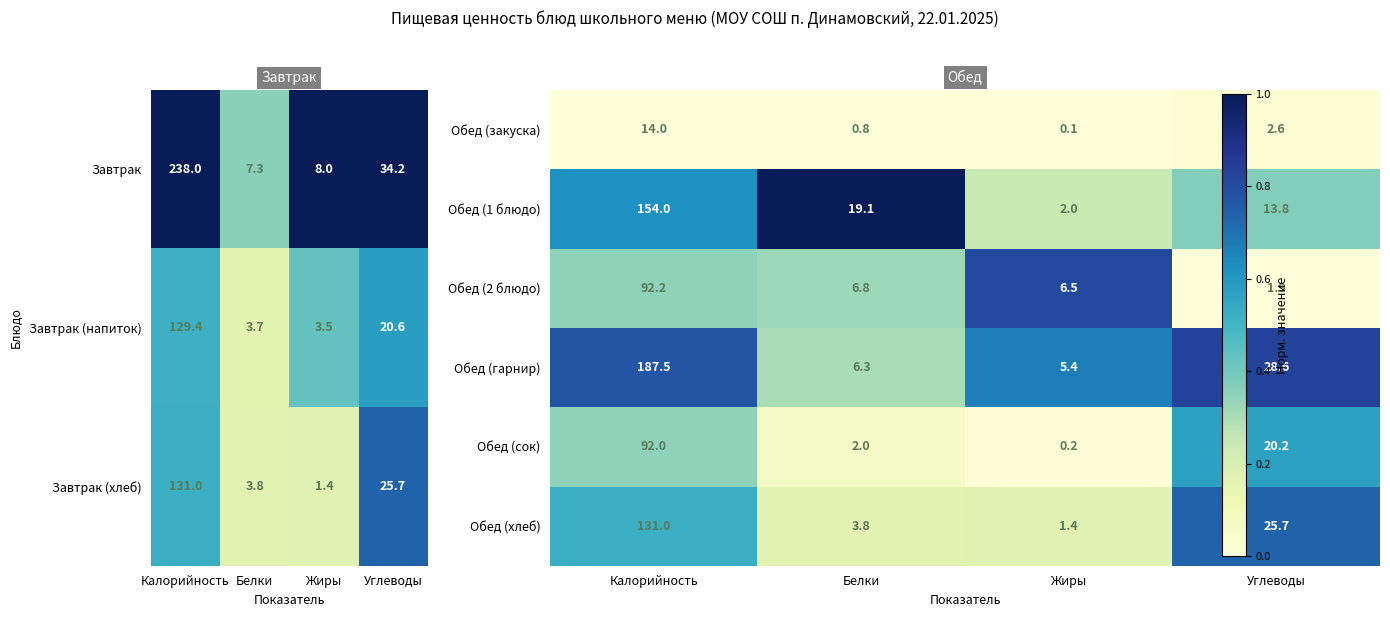

True or false: Завтрак (хлеб) has a value of 3.8 at Белки.

True